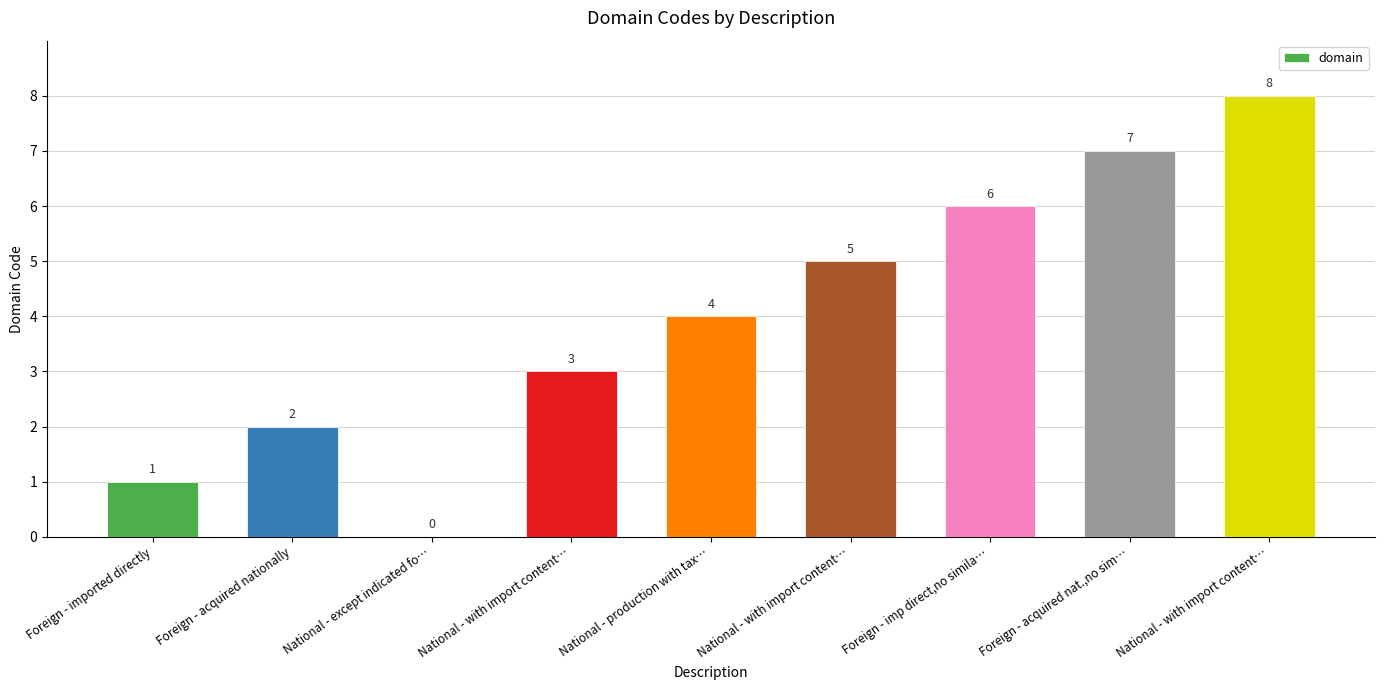

Reading left to right, what are all the values shown in this chart?

1	2	0	3	4	5	6	7	8